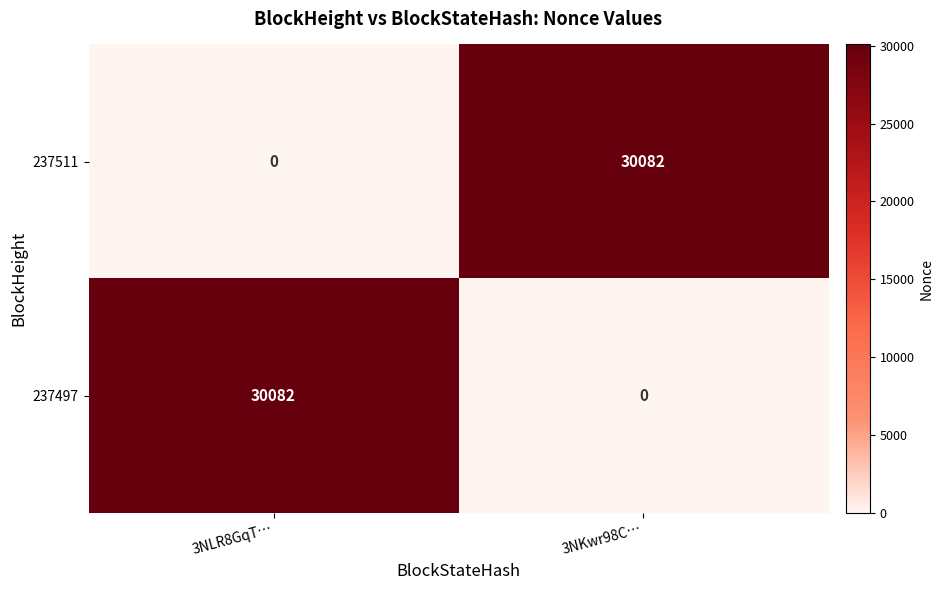

Reading left to right, what are all the values shown in this chart?

237511: 0	30082
237497: 30082	0